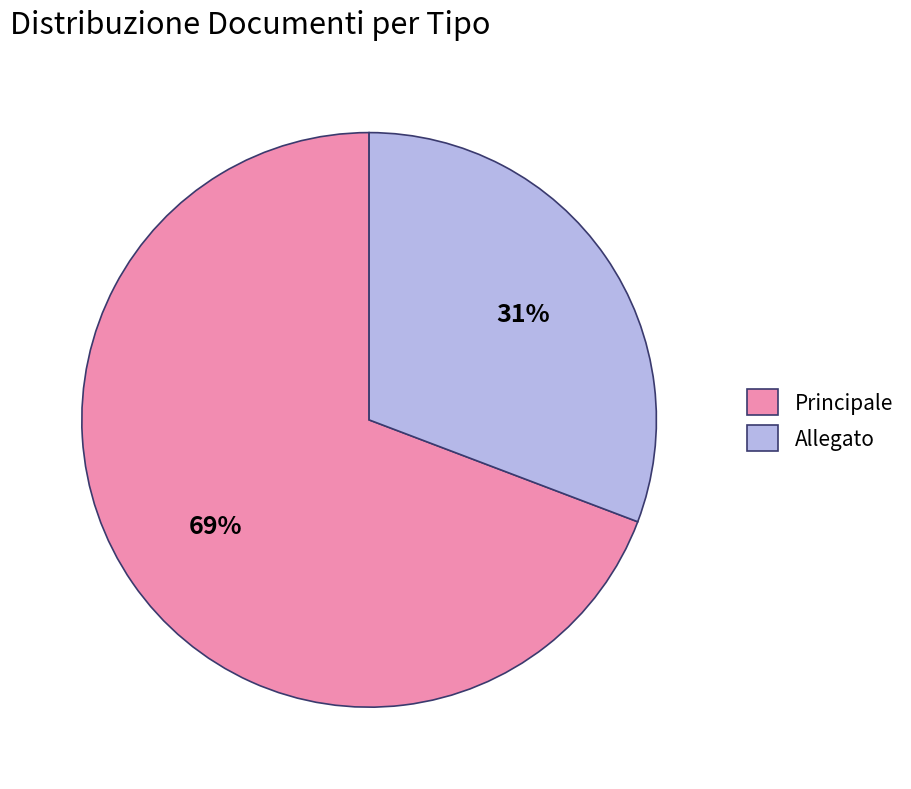

Approximately how many times larger is the value at Allegato compared to Principale?

0.4